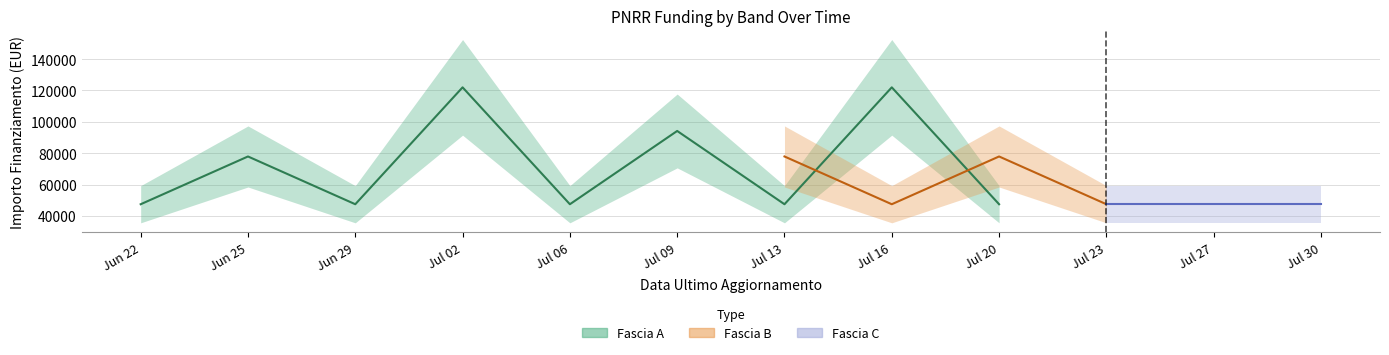

Is the value of Fascia B at 1.2 greater than the value of Fascia C at 1.2?

No